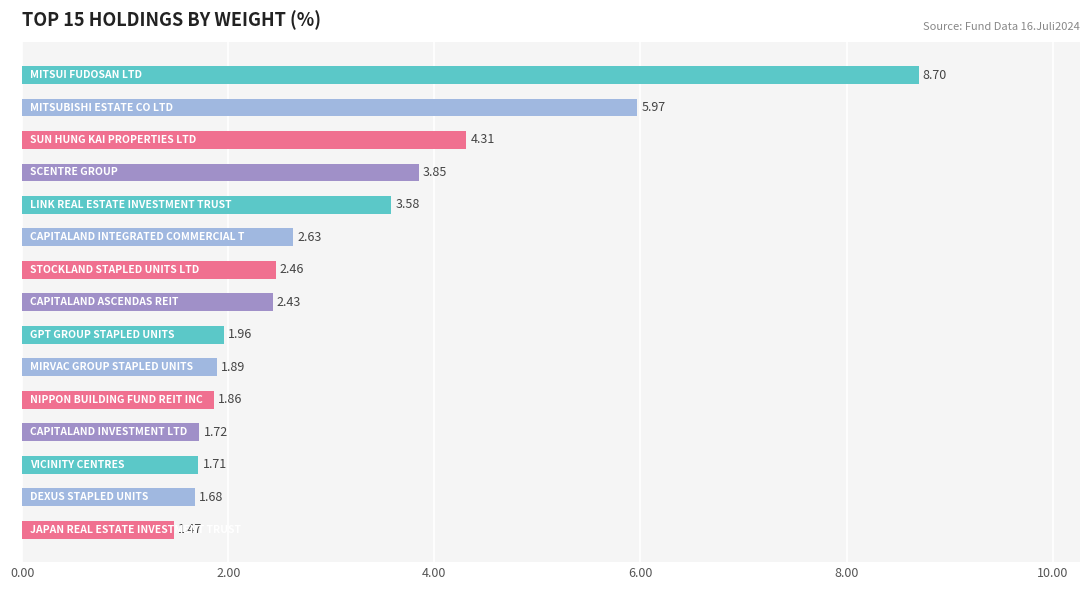

What is the sum of all values?

46.2